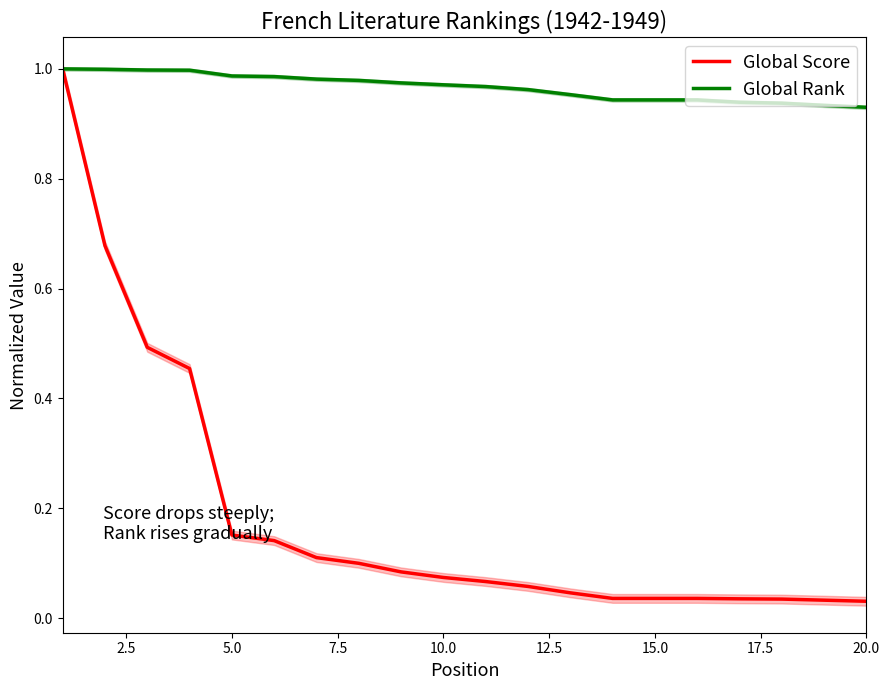

Which series changed the most between 10.0 and 15.0?

Global Score